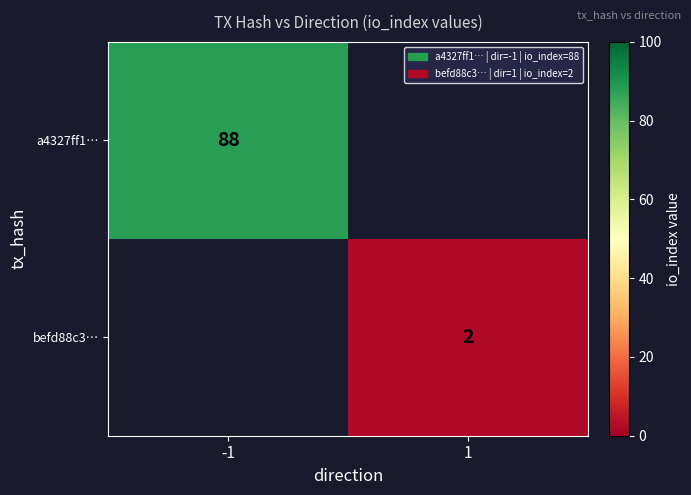

The value of a4327ff1… at -1 is 154. True or false?

False